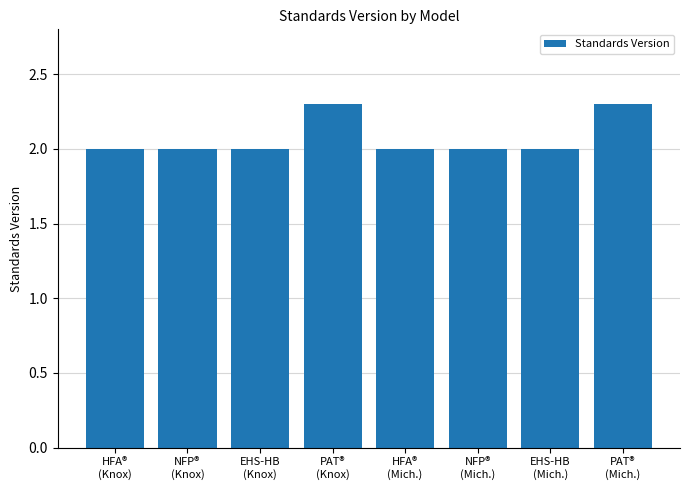

What position from the right is HFA®
(Mich.)?

4